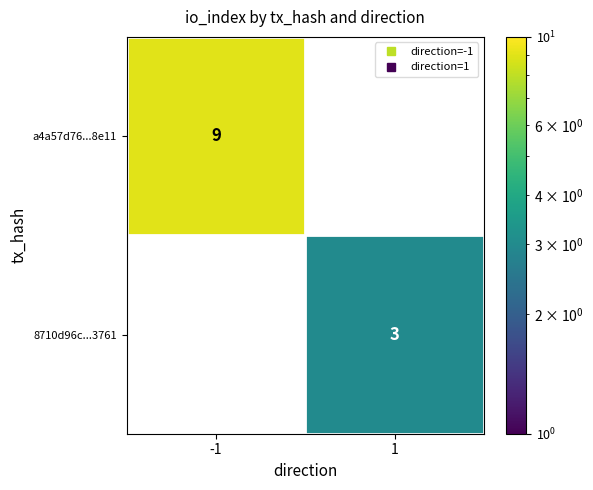

Rank the series by their average value, from highest to lowest.

a4a57d76...8e11, 8710d96c...3761